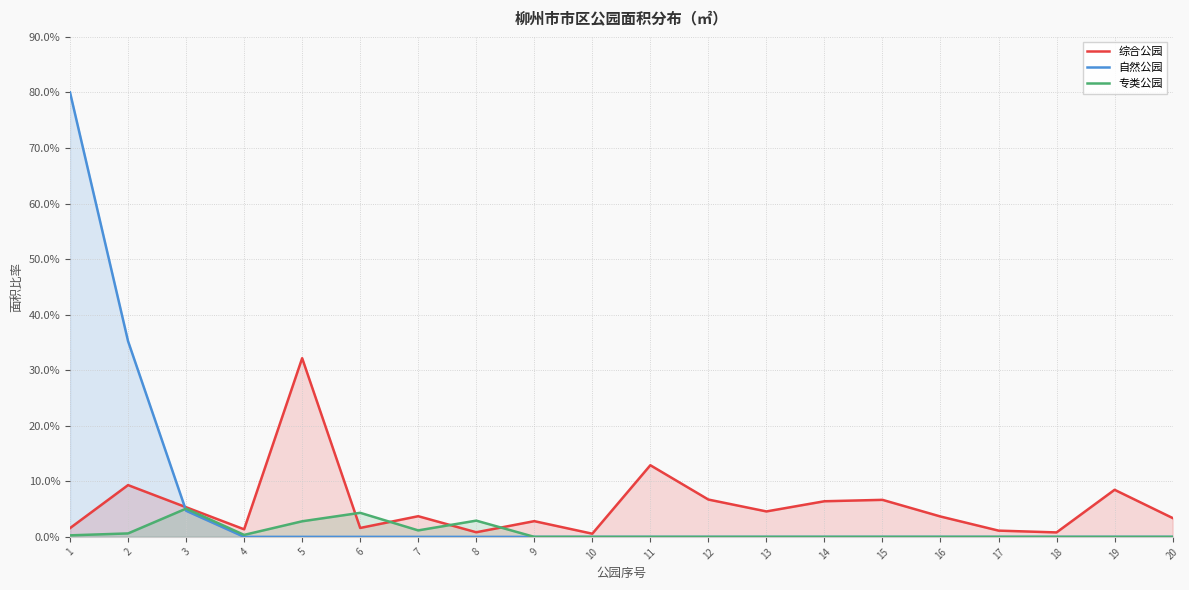

What is the sum of all 综合公园 values?

114.0